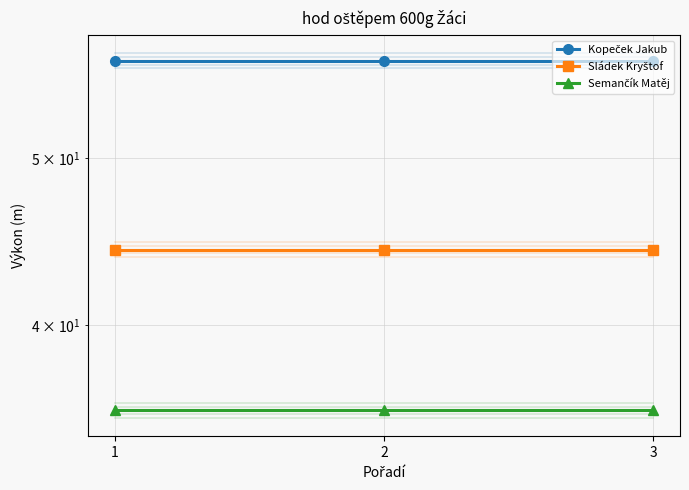

Which category has the lowest value in the Kopeček Jakub series?

1